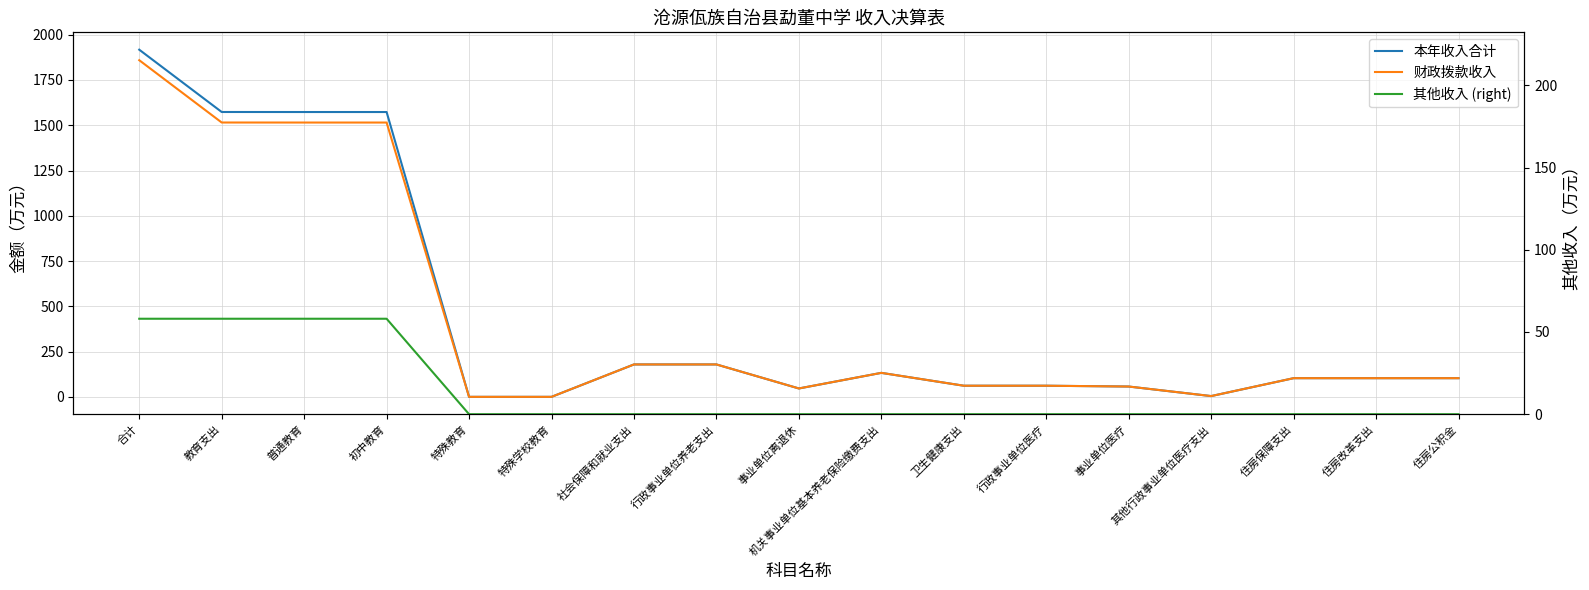

Between 特殊教育 and 卫生健康支出, which is larger?

卫生健康支出